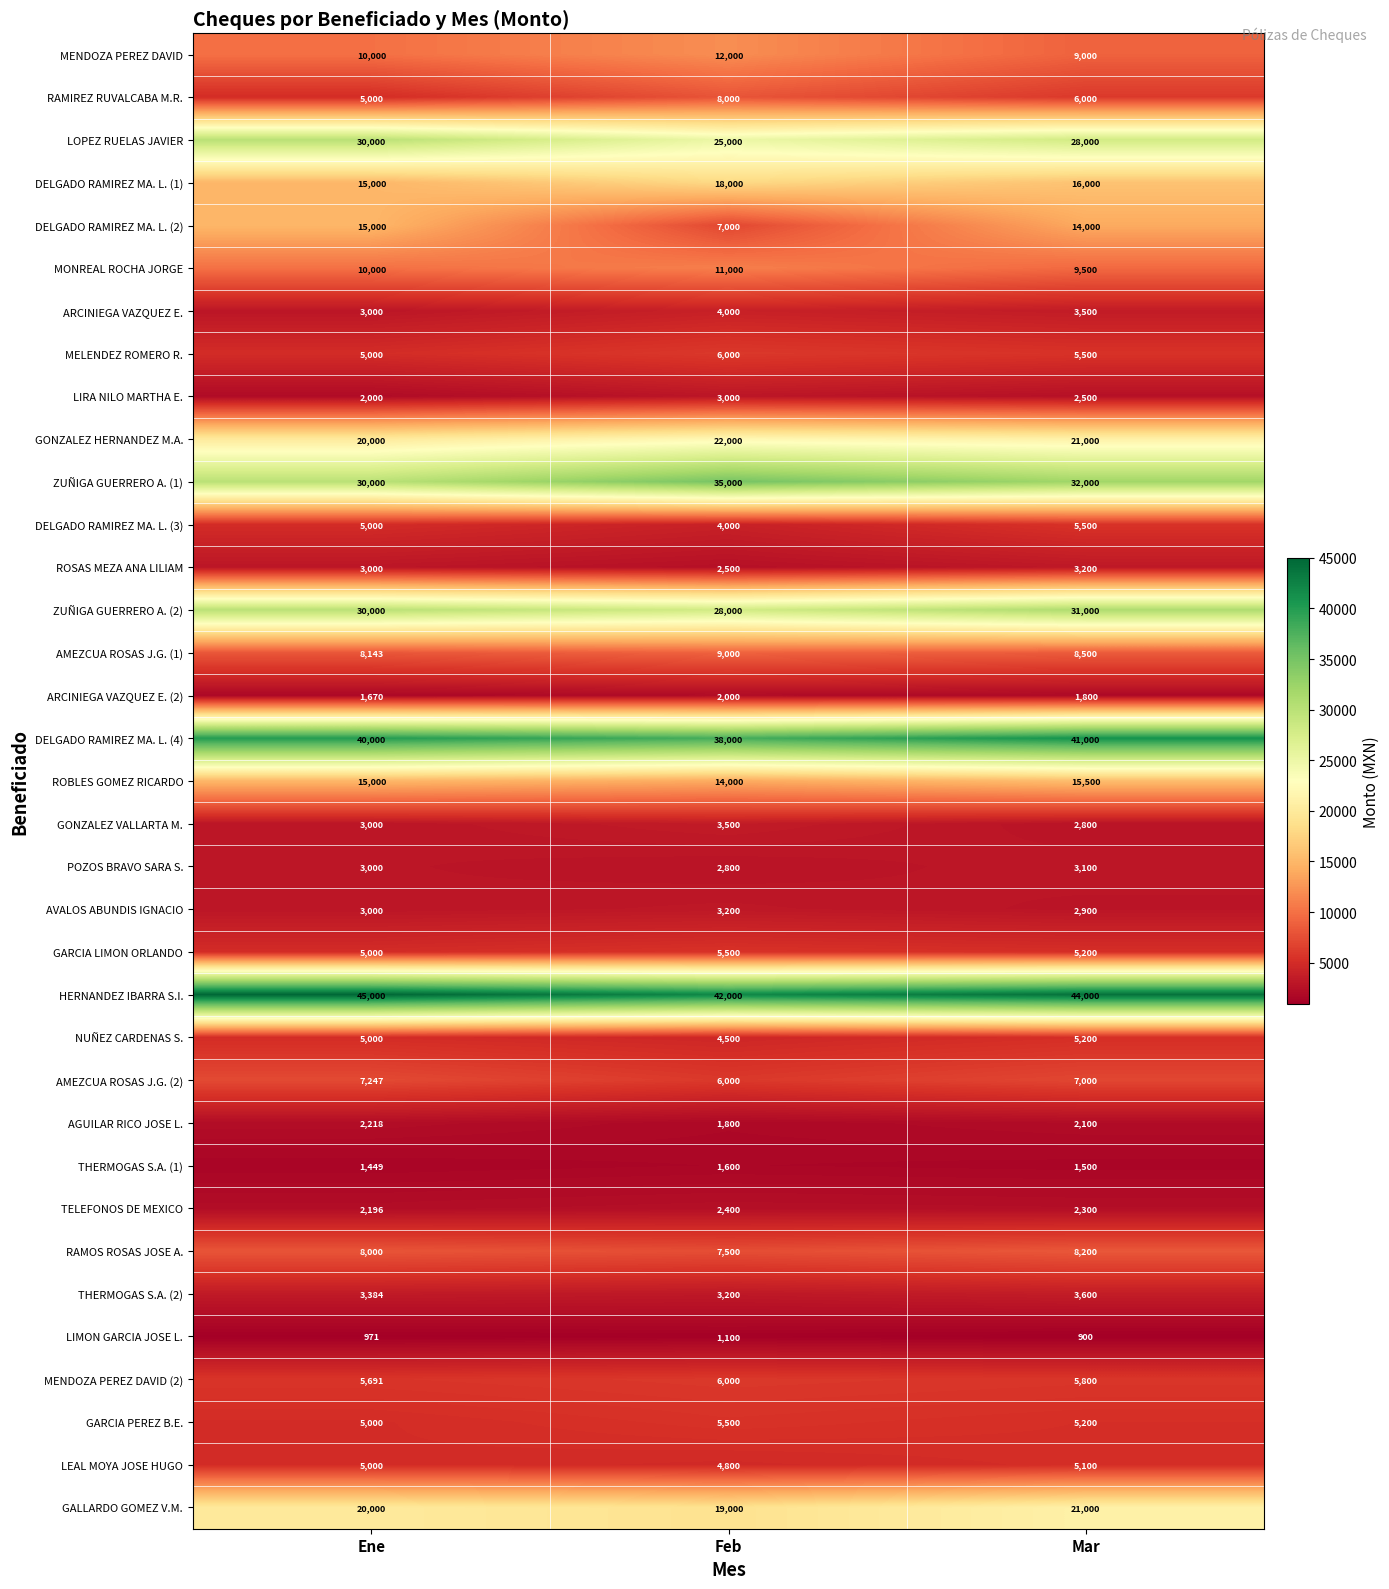

Which series has the widest spread of values?

DELGADO RAMIREZ MA. L. (2)